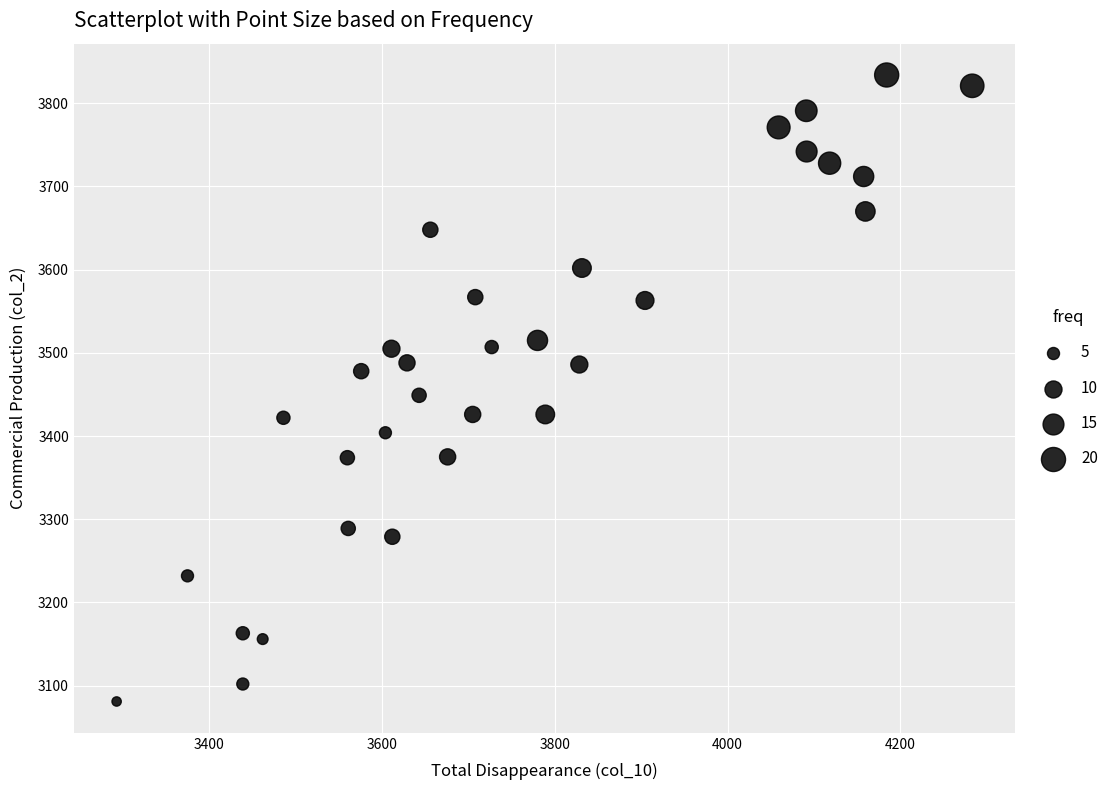

How many points are shown in the scatter plot?

32